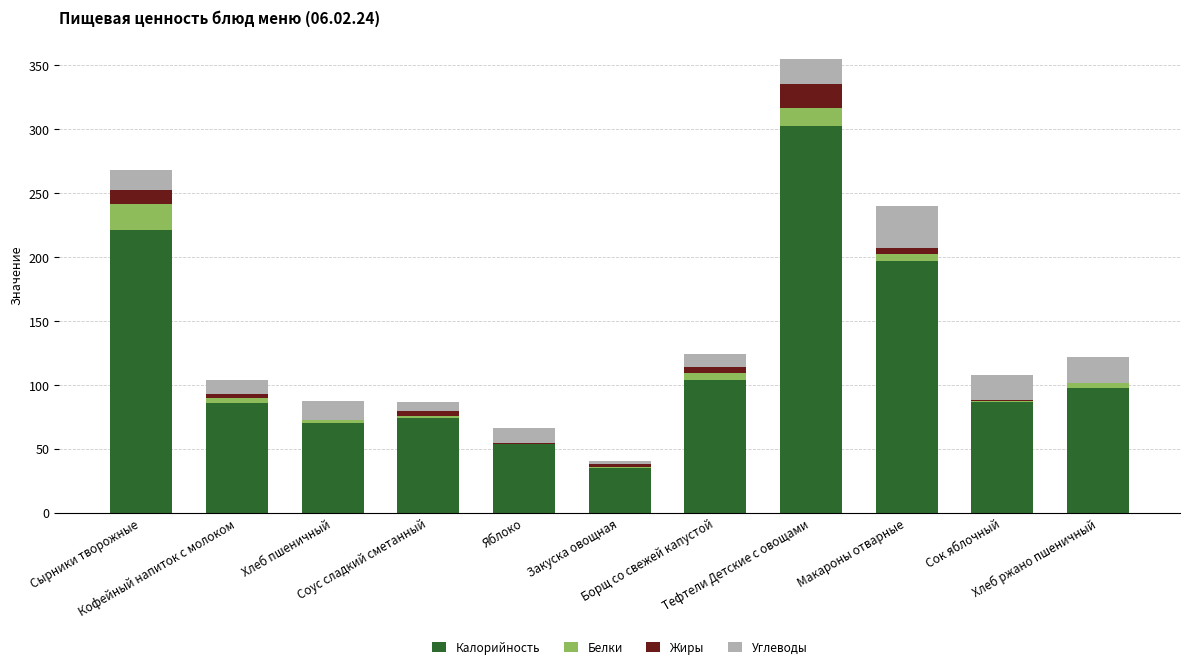

The value of Калорийность at Закуска овощная is 34.5. True or false?

True